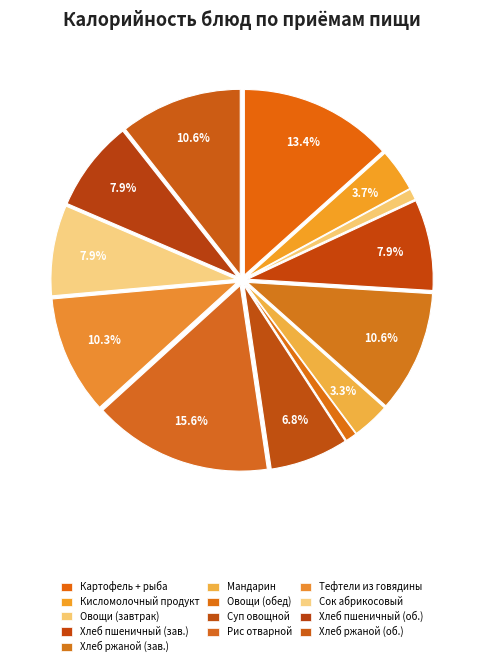

How many slices are in this pie chart?

13